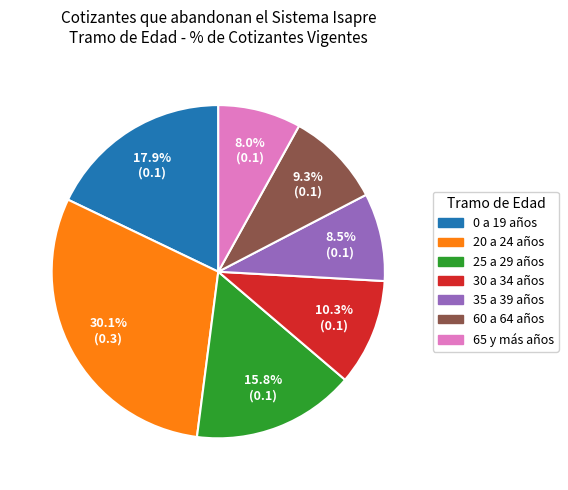

What percentage is the 65 y más años slice, to the nearest percent?

8%